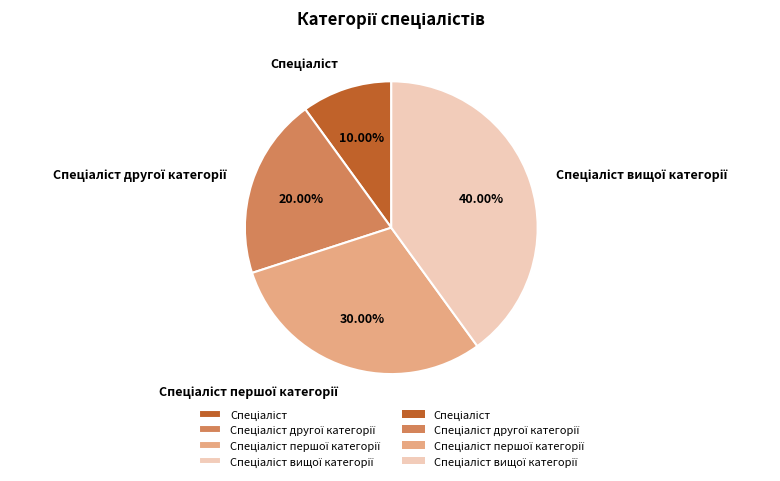

Does any single category account for the majority?

No